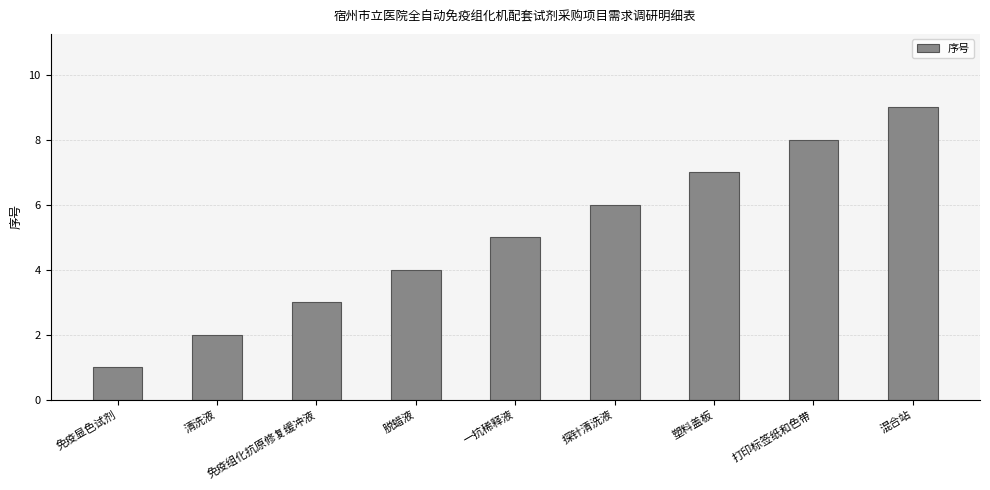

List the labels in order of value, smallest first.

免疫显色试剂, 清洗液, 免疫组化抗原修复缓冲液, 脱蜡液, 一抗稀释液, 探针清洗液, 塑料盖板, 打印标签纸和色带, 混合站